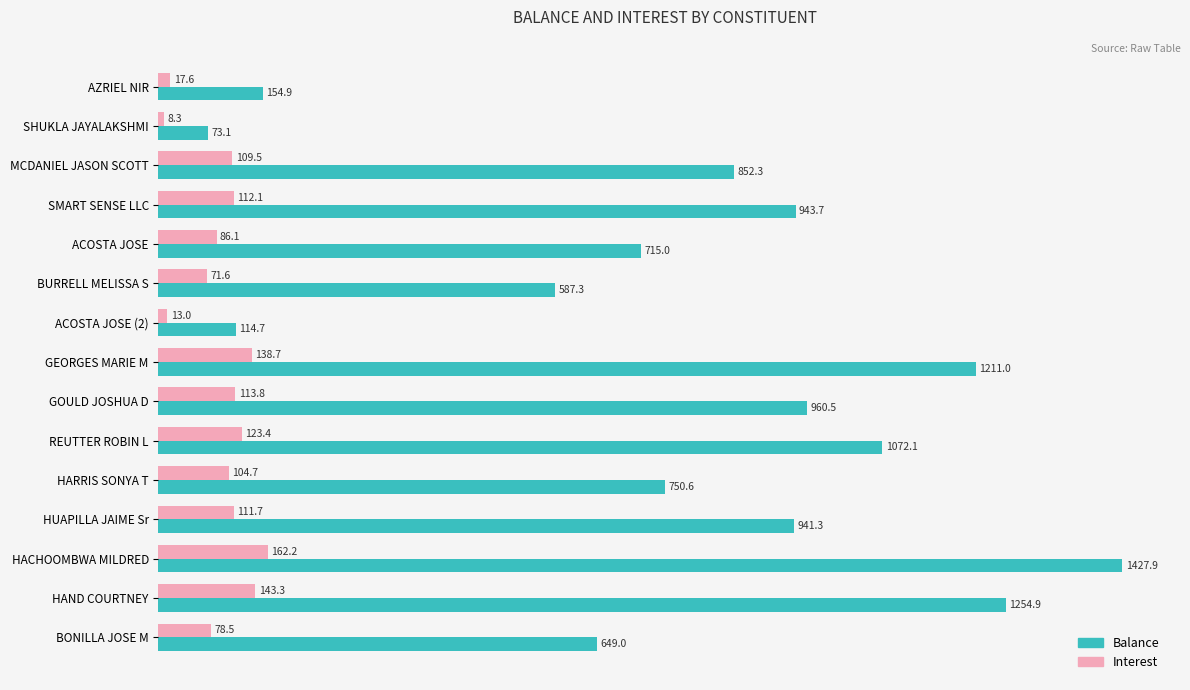

What is the approximate value of Interest at GOULD JOSHUA D?

113.8